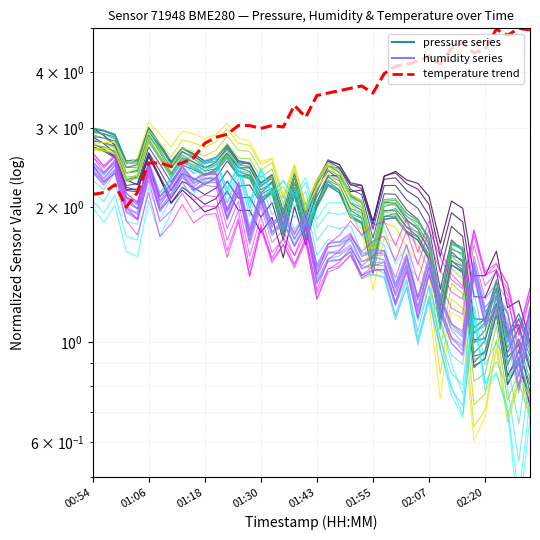

The value of pressure_line_0 at 24 is 2.2. True or false?

True